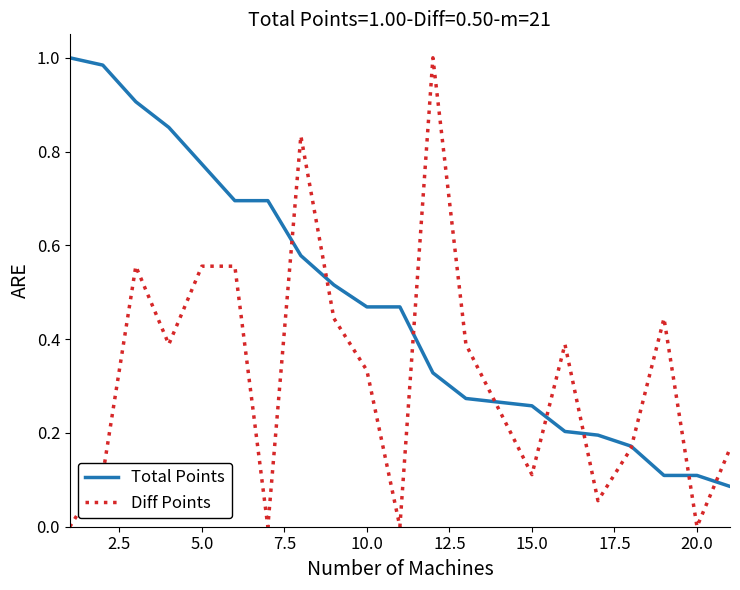

Which series has the largest total across all categories?

Total Points